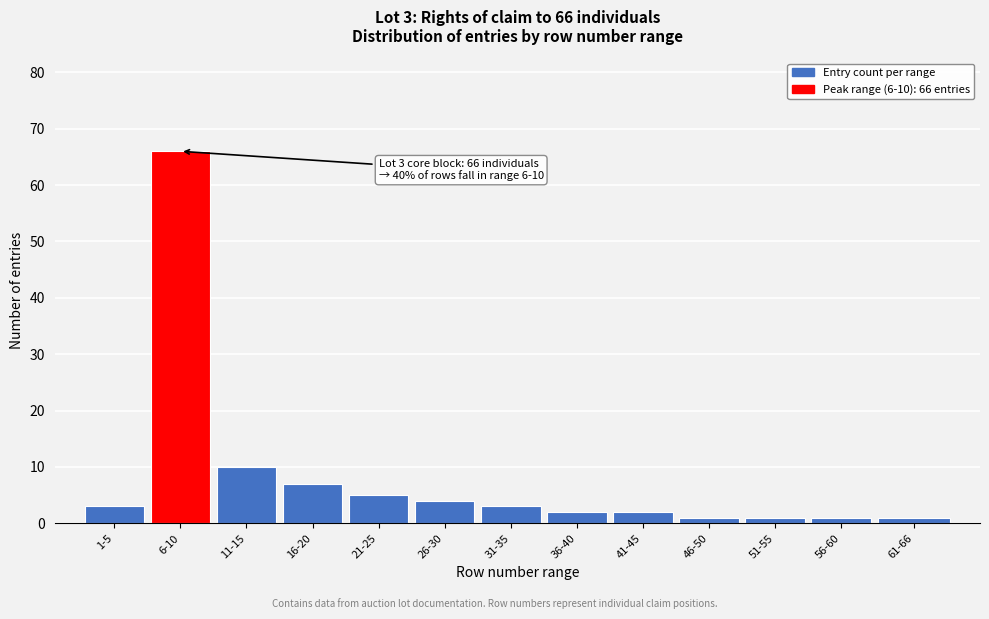

Reading right to left, transcribe all the data shown in this chart.

1	1	1	1	2	2	3	4	5	7	10	66	3